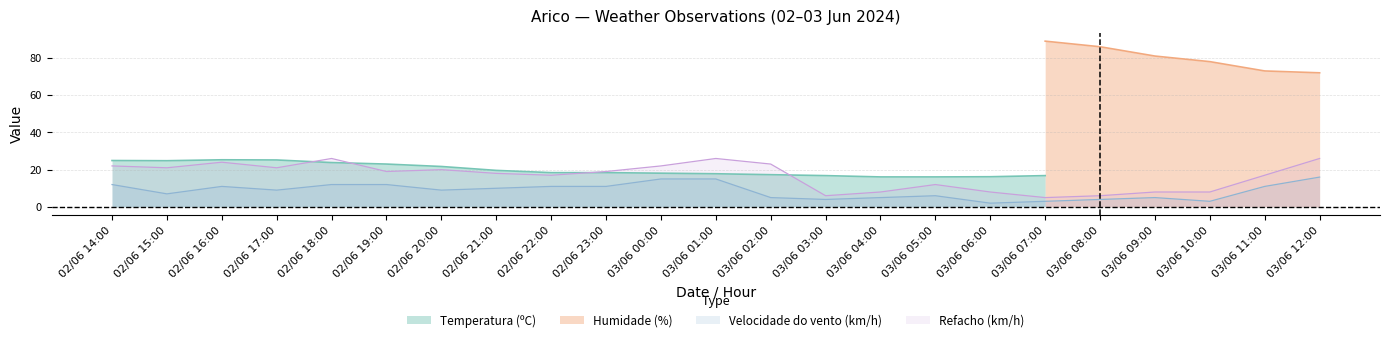

True or false: Velocidade do vento (km/h) and Refacho (km/h) cross at least once.

False